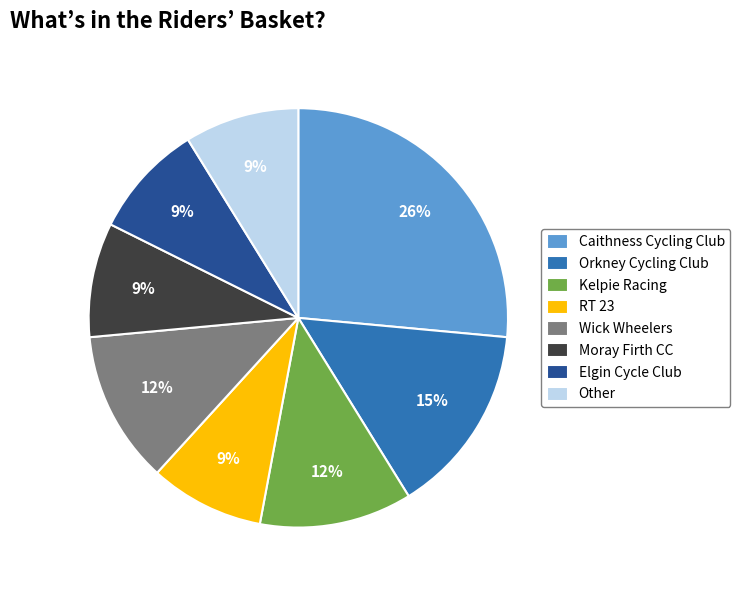

To the nearest percent, what portion does Caithness Cycling Club represent?

26%